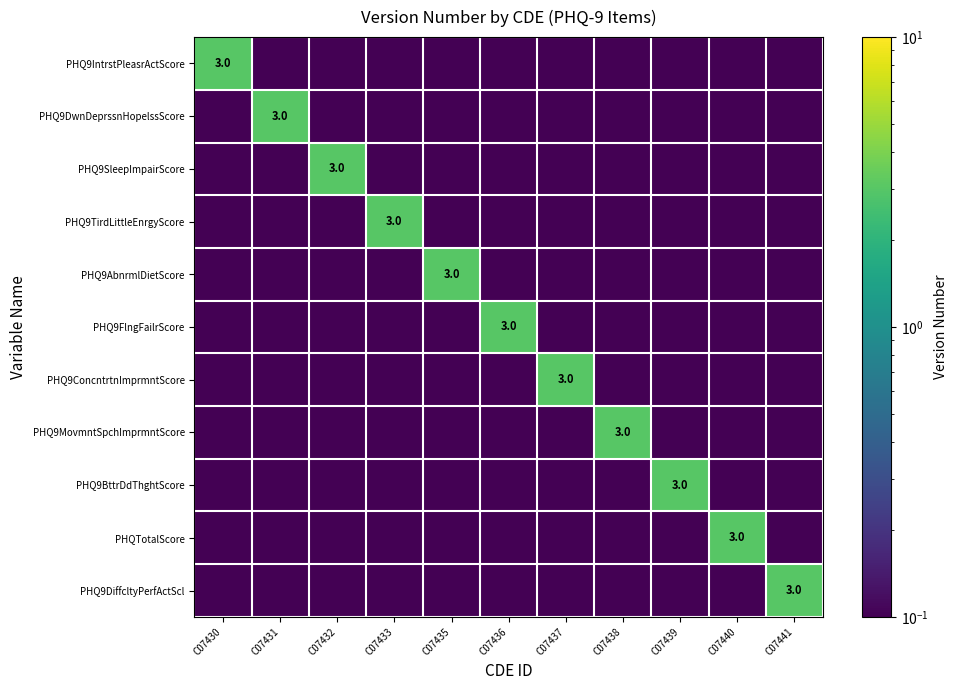

The PHQ9AbnrmlDietScore series shows 0.1 at C07439. True or false?

True